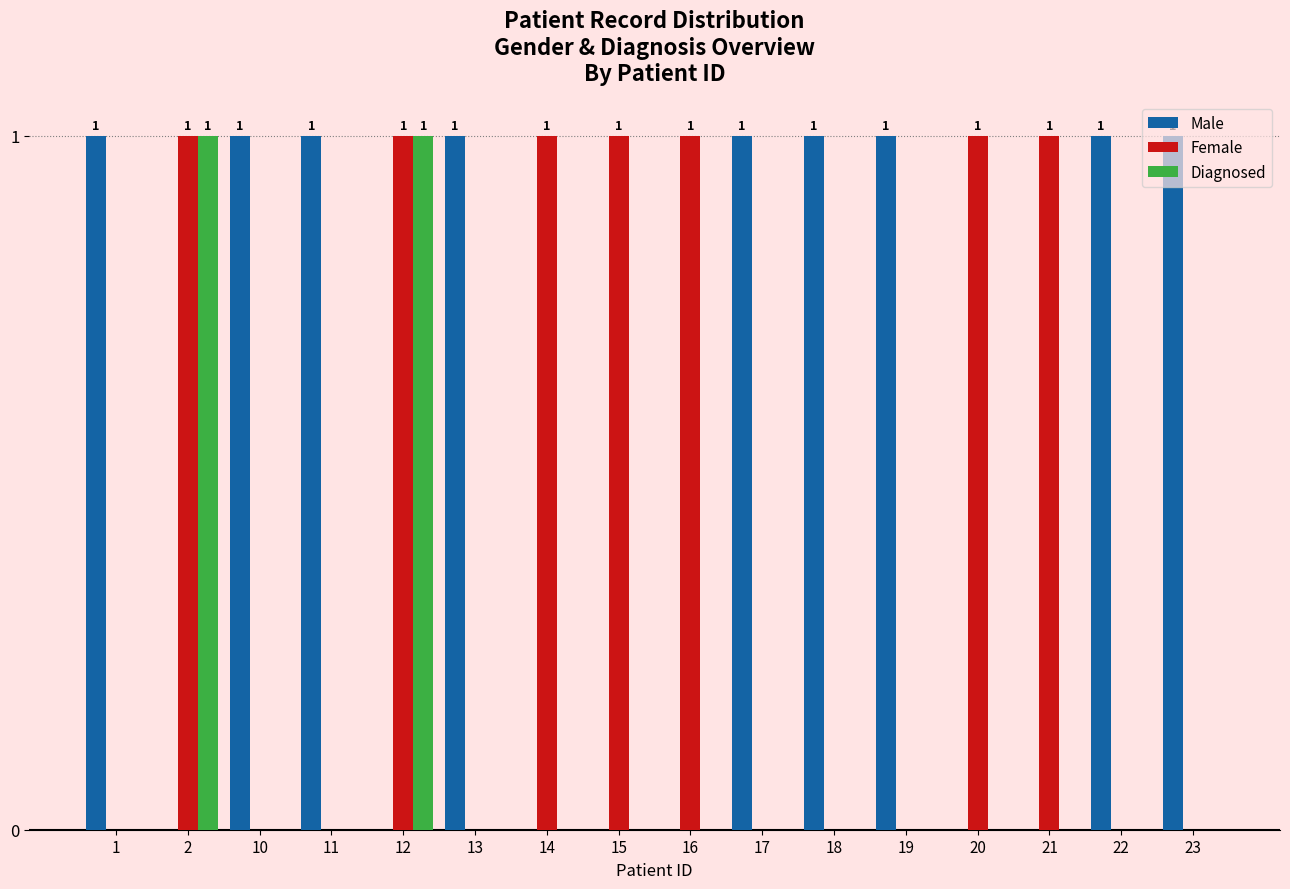

Which series has the largest total across all categories?

Male